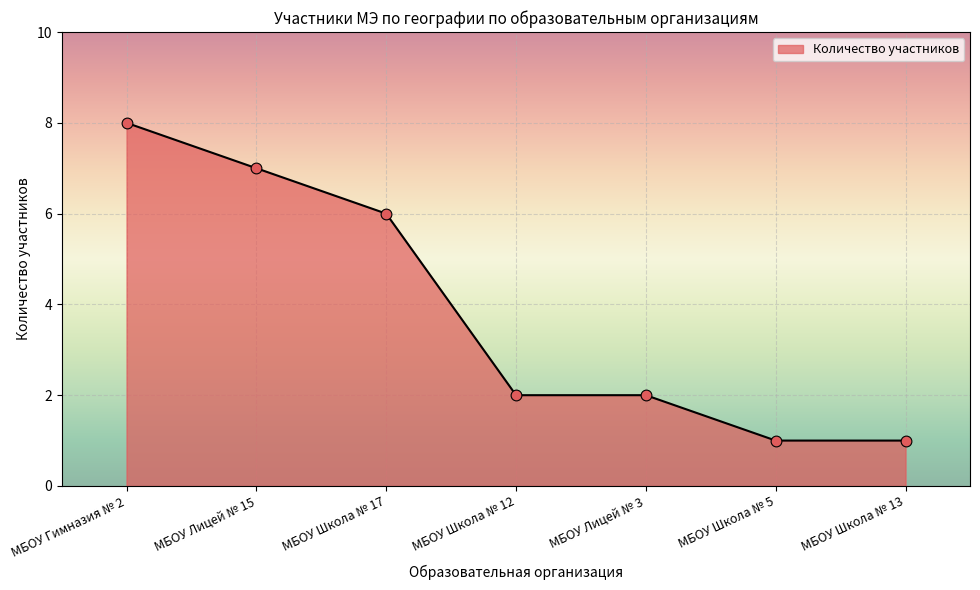

What is the change in value from МБОУ Школа № 17 to МБОУ Лицей № 3?

-4